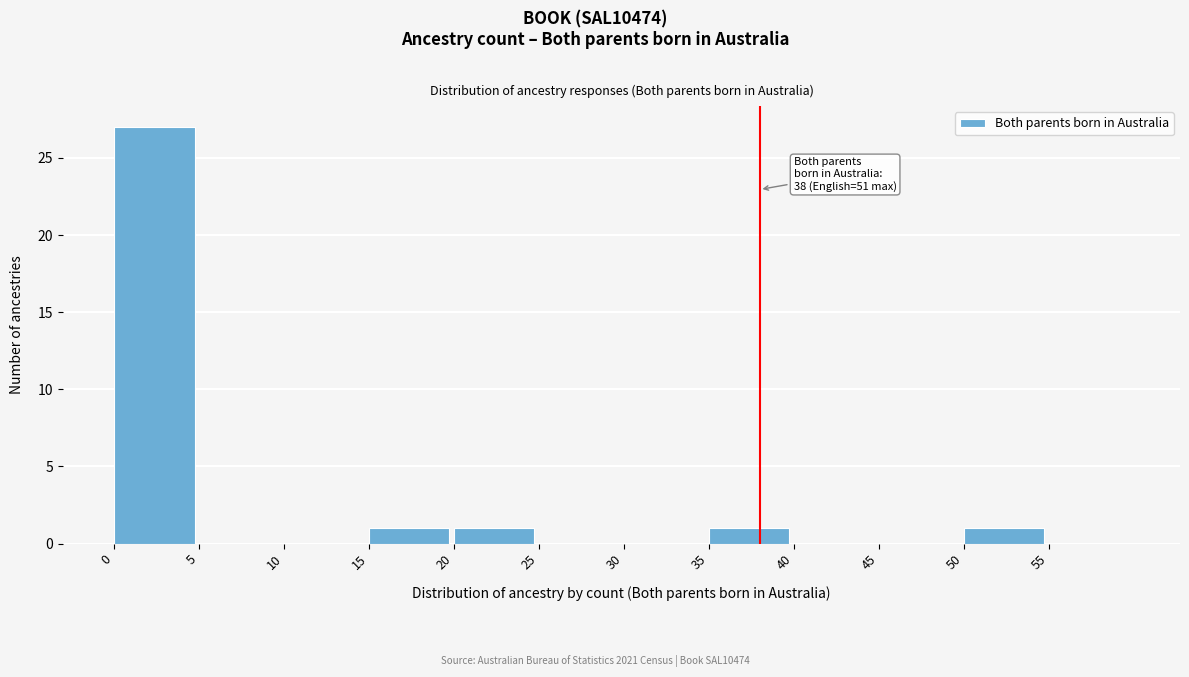

Which range on the x-axis has the tallest bar?

0 to 5